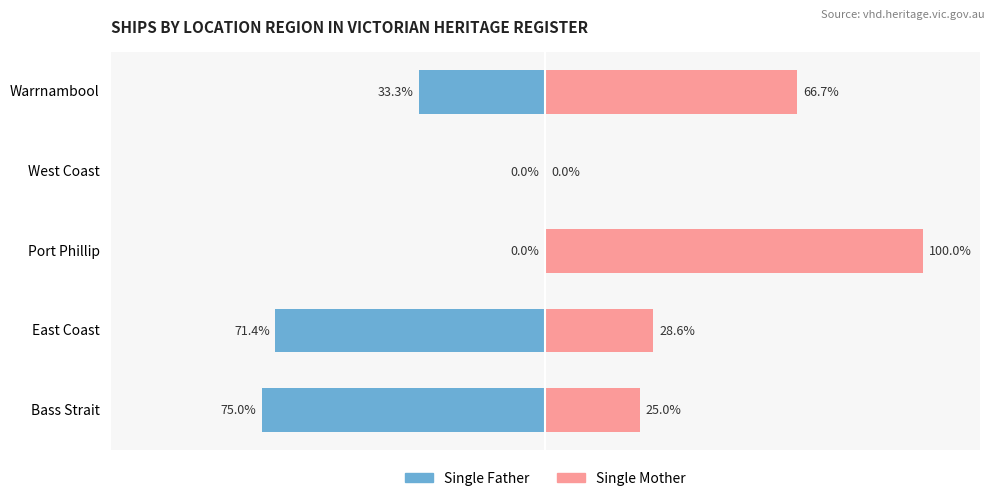

Reading right to left, transcribe all the data shown in this chart.

Single Father: -33.3	0.0	0.0	-71.4	-75.0
Single Mother: 66.7	0.0	100.0	28.6	25.0